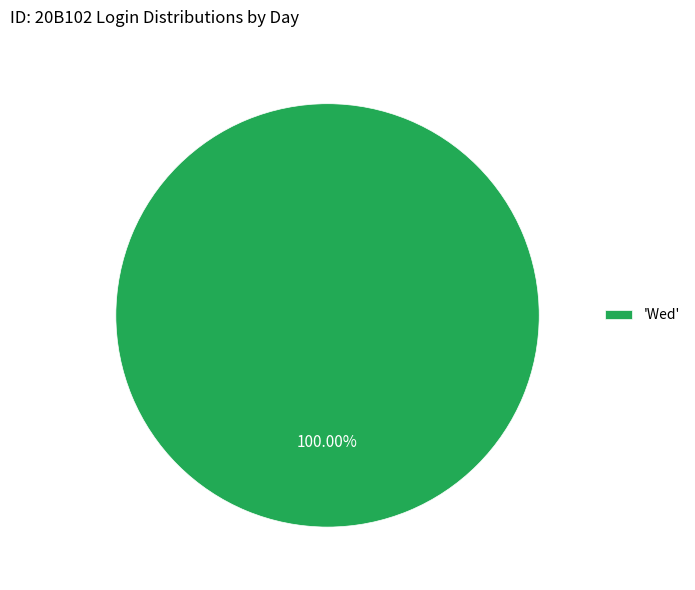

Rank the categories by value from highest to lowest.

'Wed'